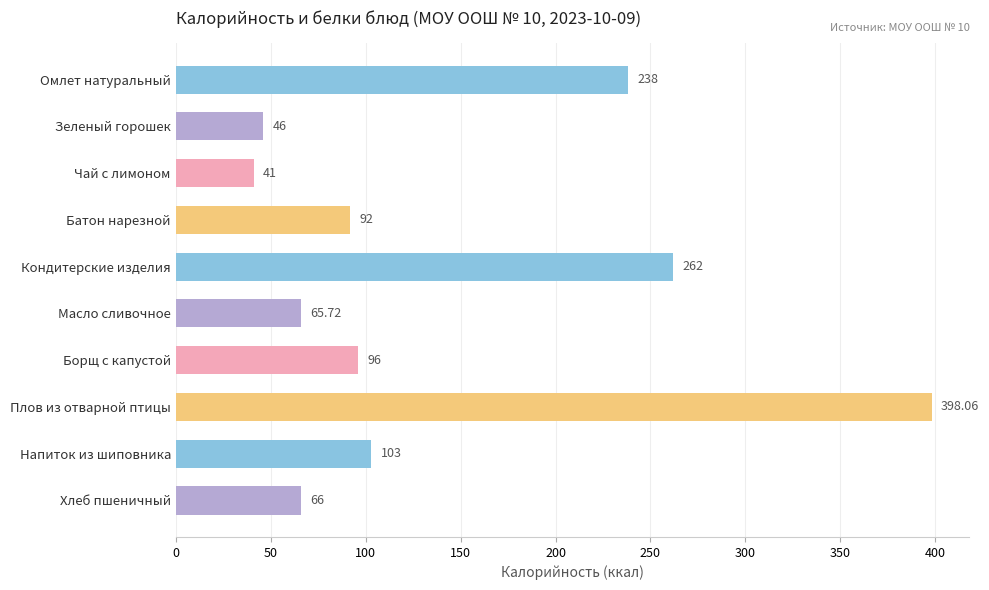

How many distinct data groups are displayed?

1